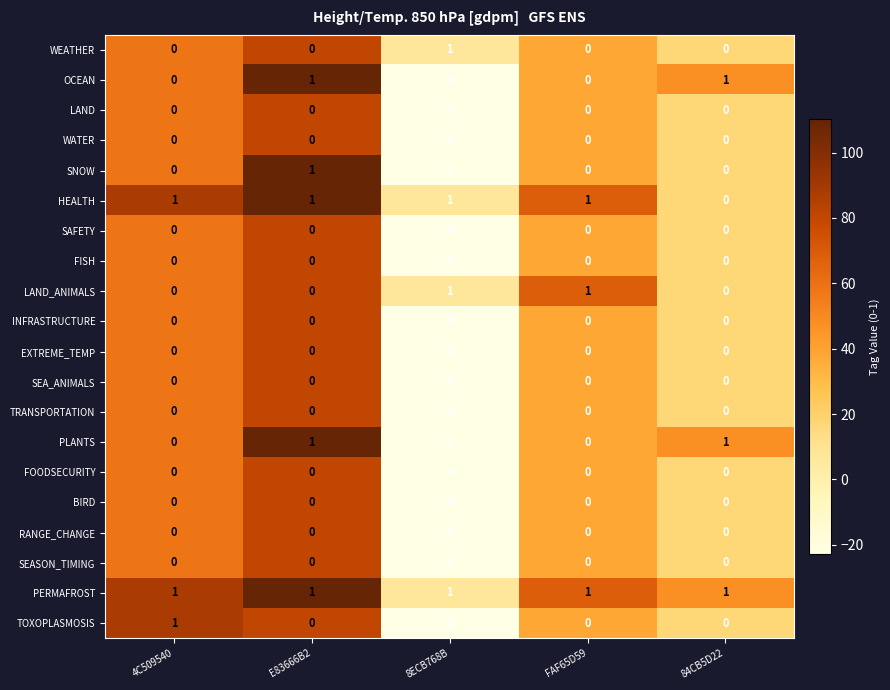

What is the total value across all series at 8ECB768B?

4